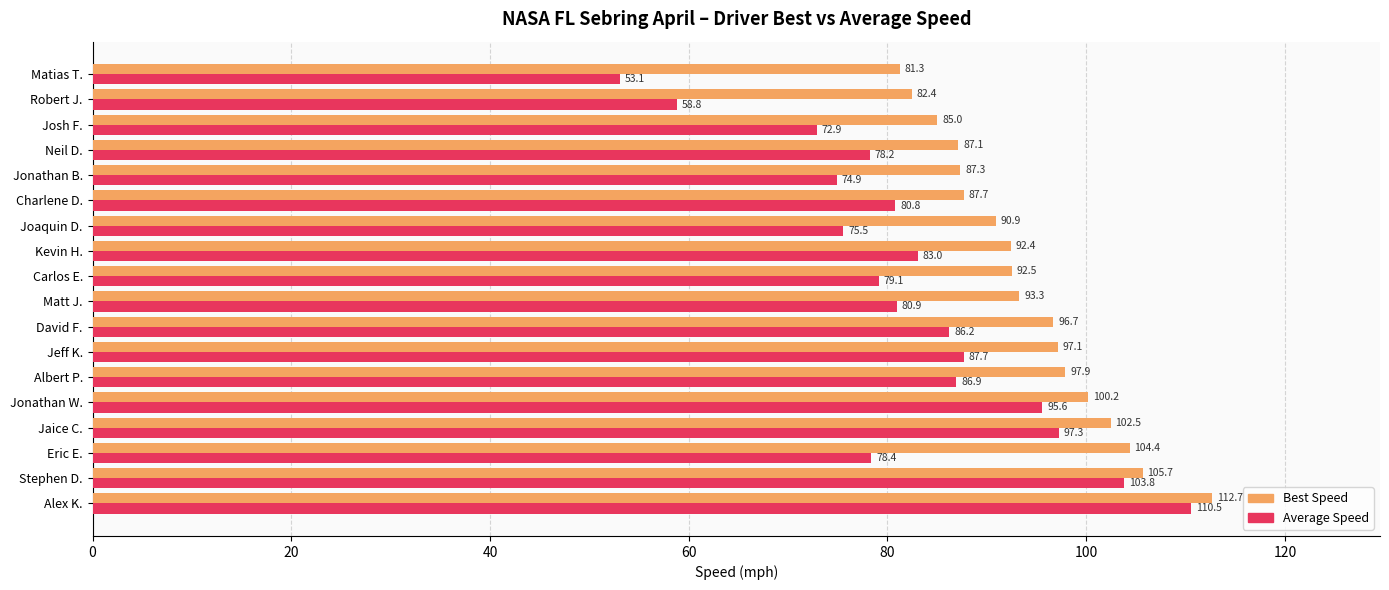

The Average Speed series shows 45.5 at Matt J.. True or false?

False